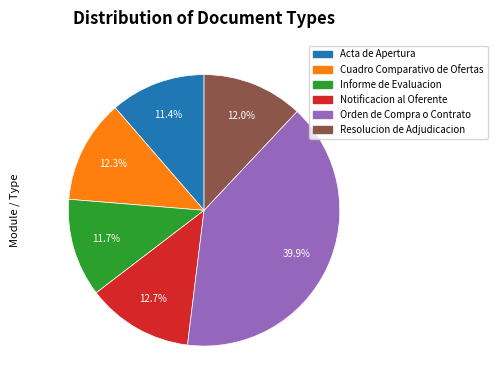

The Informe de Evaluacion slice represents 20% of the pie. True or false?

False